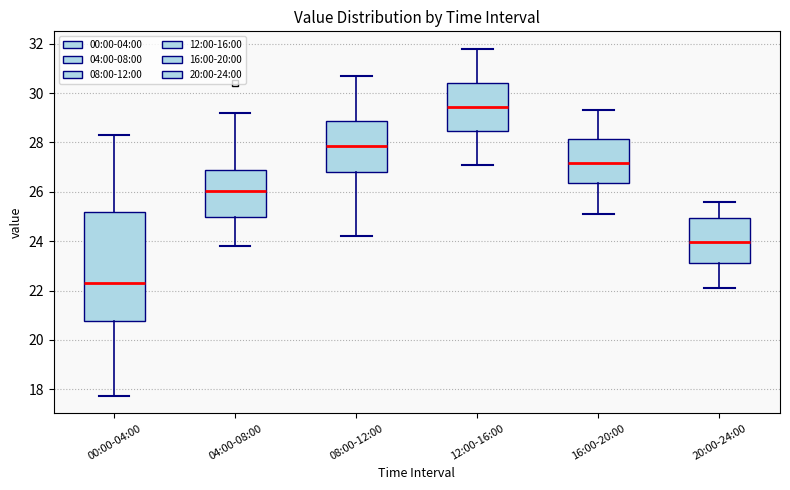

Reading left to right, read every box against the y-axis: the position of its median line, the range the box covers, and the ends of its whiskers. The values are not printed on the chart, so give them approximately, as read against the axis.

00:00-04:00: median 22.4, box 20.8 to 25.2, whiskers 17.8 to 28.4
04:00-08:00: median 26.0, box 25.0 to 26.8, whiskers 23.8 to 29.2
08:00-12:00: median 27.8, box 26.8 to 28.8, whiskers 24.2 to 30.8
12:00-16:00: median 29.4, box 28.4 to 30.4, whiskers 27.2 to 31.8
16:00-20:00: median 27.2, box 26.4 to 28.2, whiskers 25.2 to 29.4
20:00-24:00: median 24.0, box 23.2 to 25.0, whiskers 22.2 to 25.6